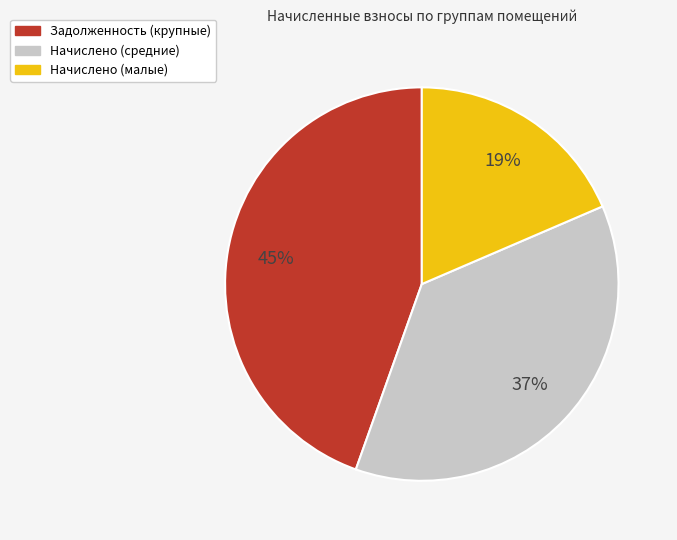

Is there any slice that represents more than half of the pie?

No